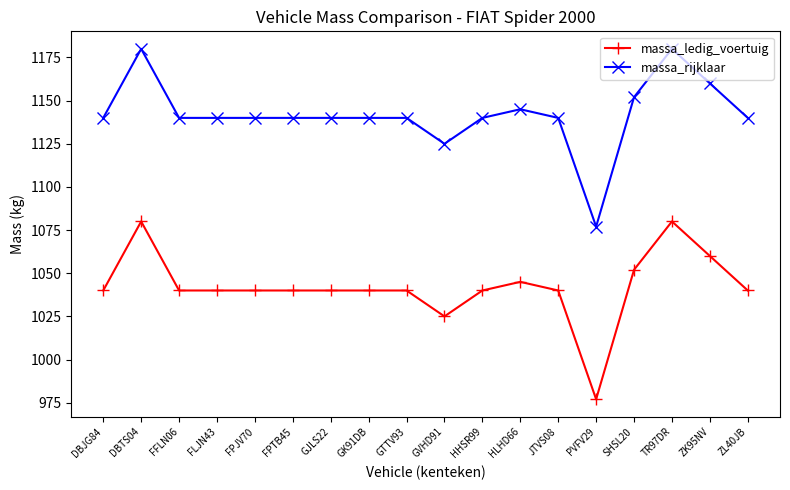

What is the minimum value for massa_rijklaar?

1077